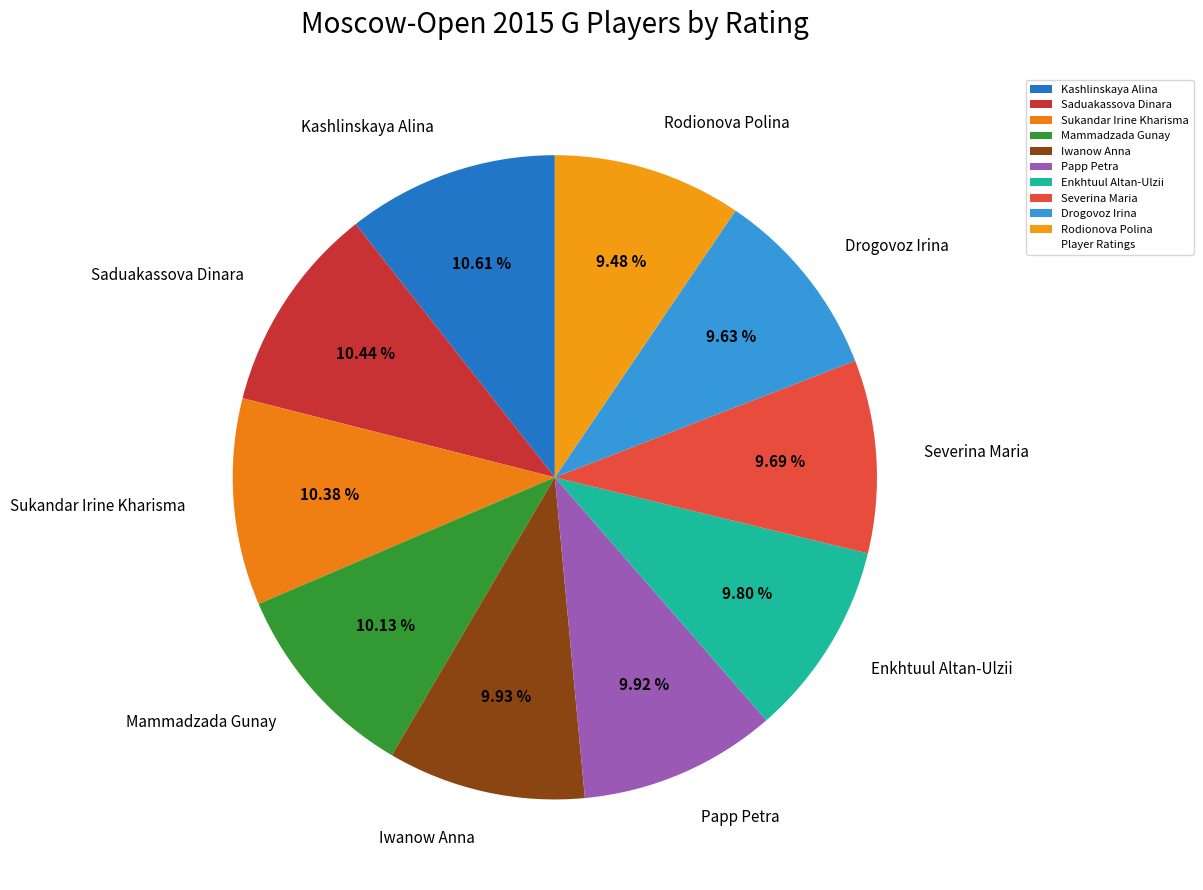

Does Rodionova Polina represent more than half of the total?

No